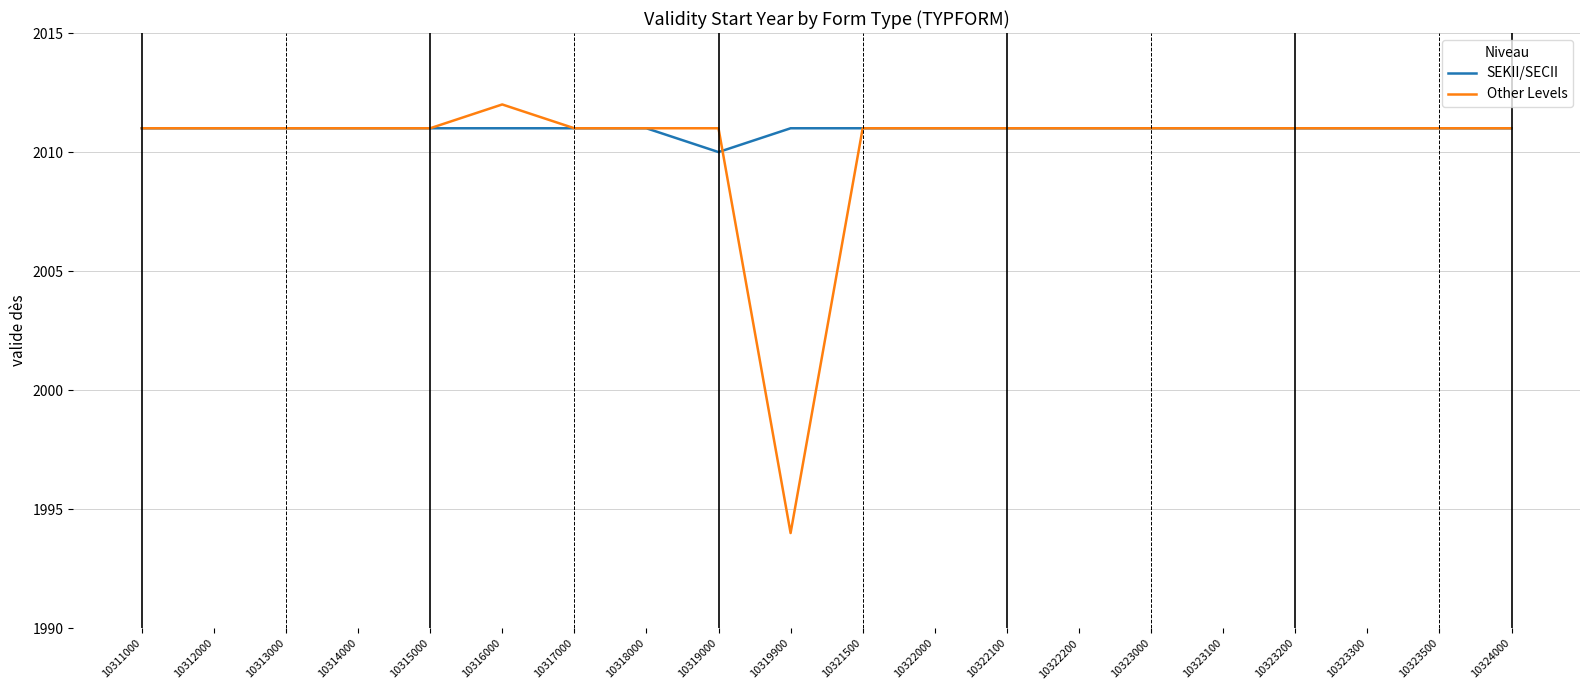

The value of SEKII/SECII at 10323500 is 985. True or false?

False